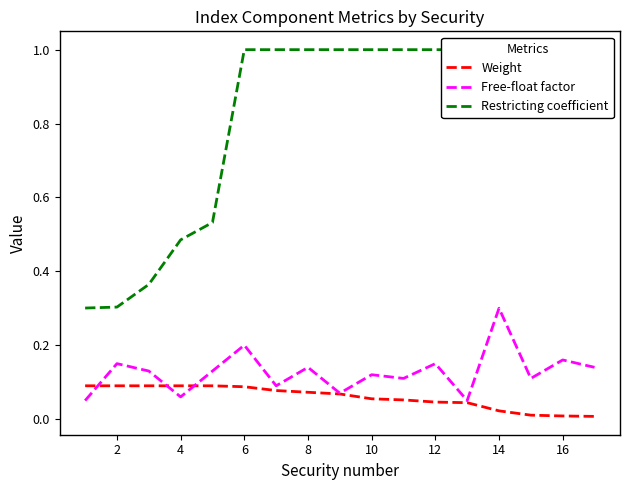

Which series has the largest range (max minus min)?

Restricting coefficient